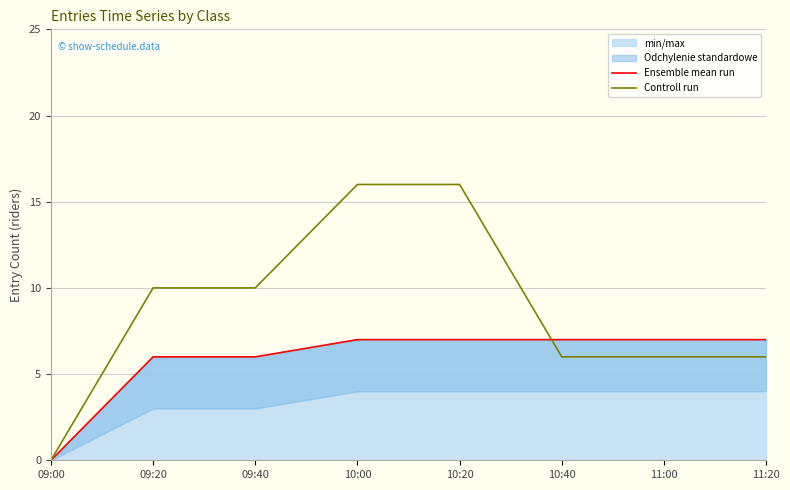

At which label is Ensemble mean run closest to 3?

09:00